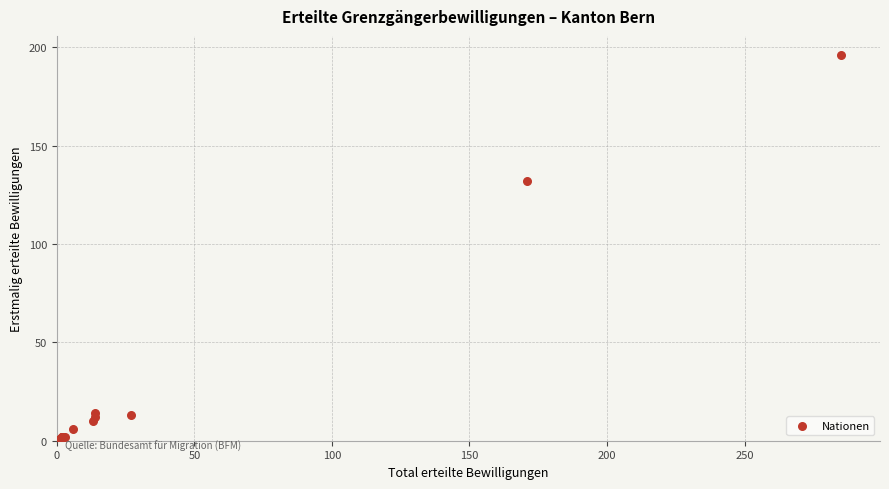

What Y value in the scatter plot is closest to 98?

132